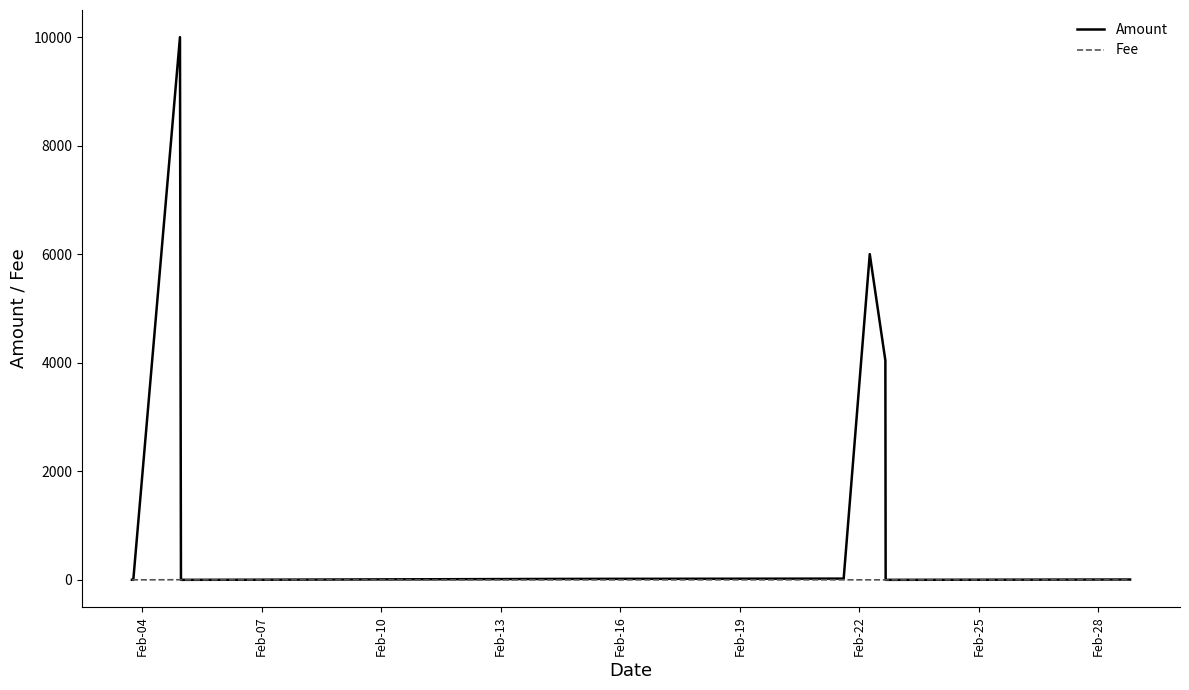

List the series in order of their peak value, highest first.

Amount, Fee